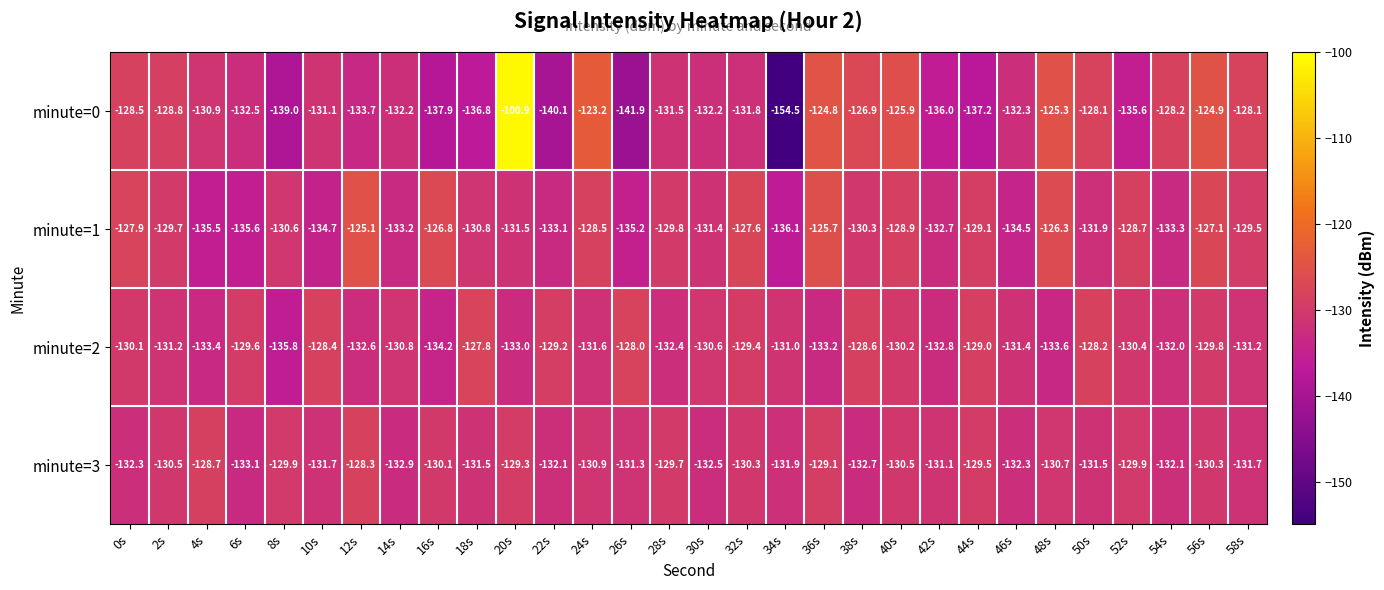

Between 38s and 44s, which series saw the biggest shift?

minute=0